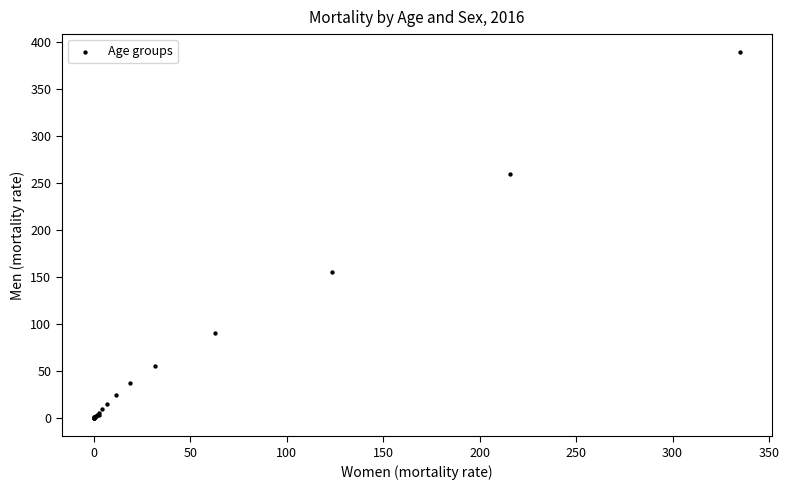

What Y value in the scatter plot is closest to 194?

155.1